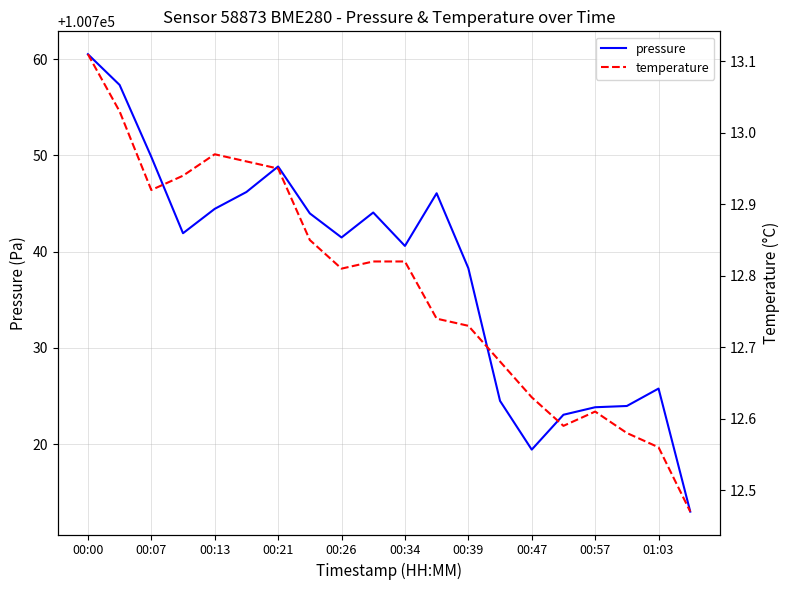

At how many categories does at least one series exceed 26931?

20